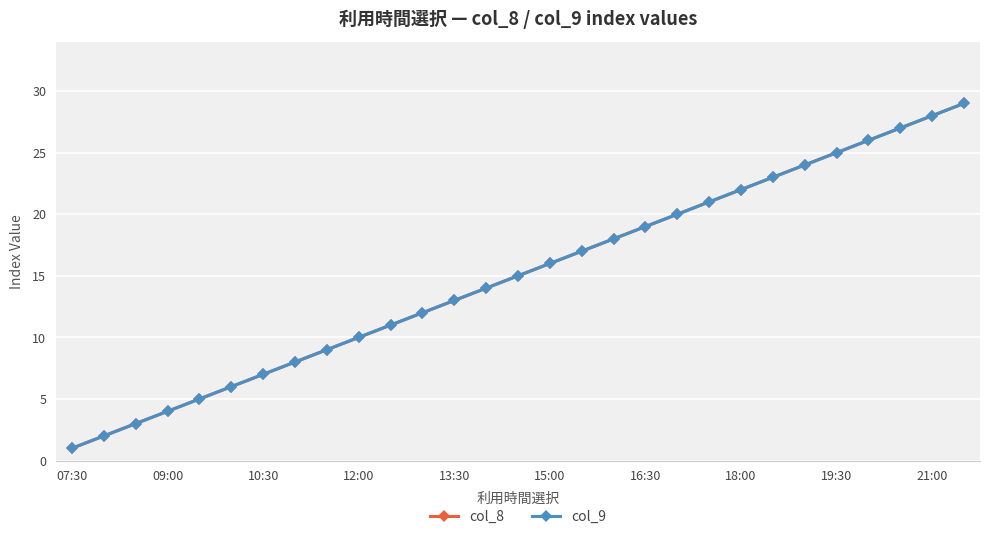

Where does the col_8 series first go above 15?

15:00